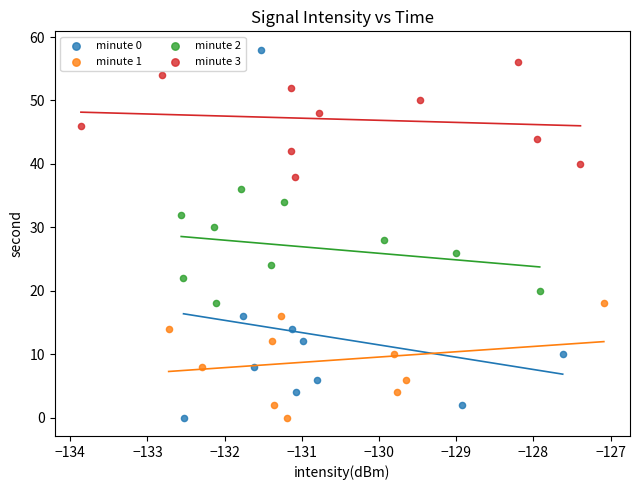

What are all the series names shown in the legend?

minute 0, minute 1, minute 2, minute 3